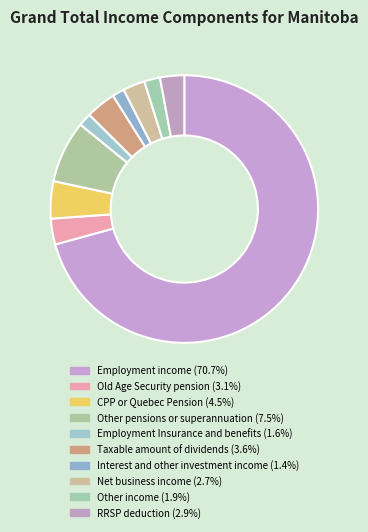

To the nearest percent, what is the average slice percentage?

10%